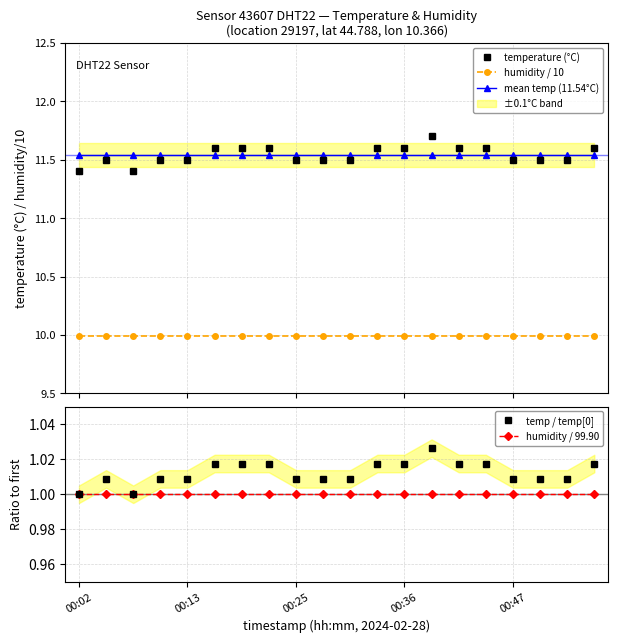

What is the total value across all series at 9?

35.0